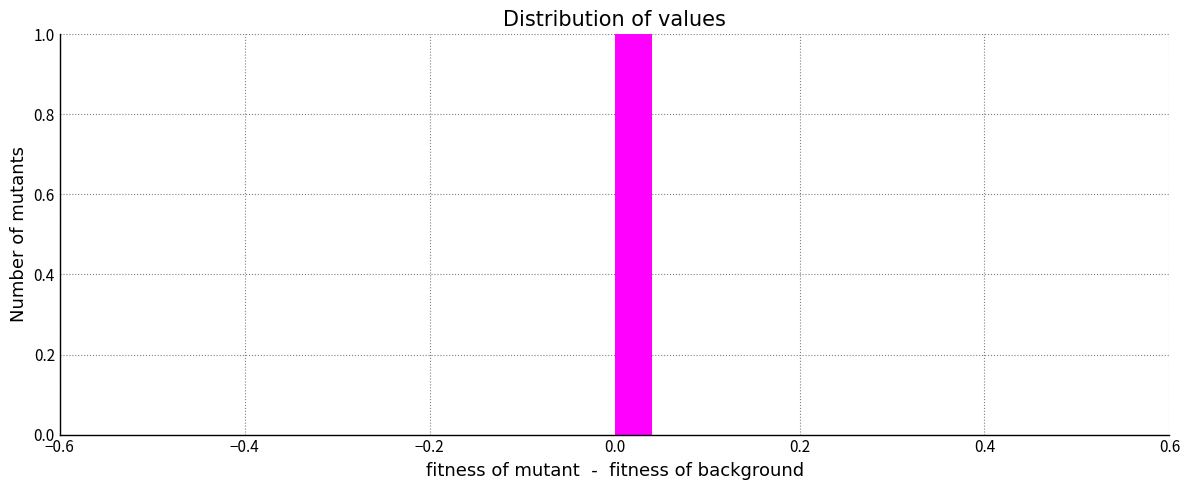

Around what value on the x-axis is the tallest bar? Give the approximate position of its centre, as read against the axis.

0.02